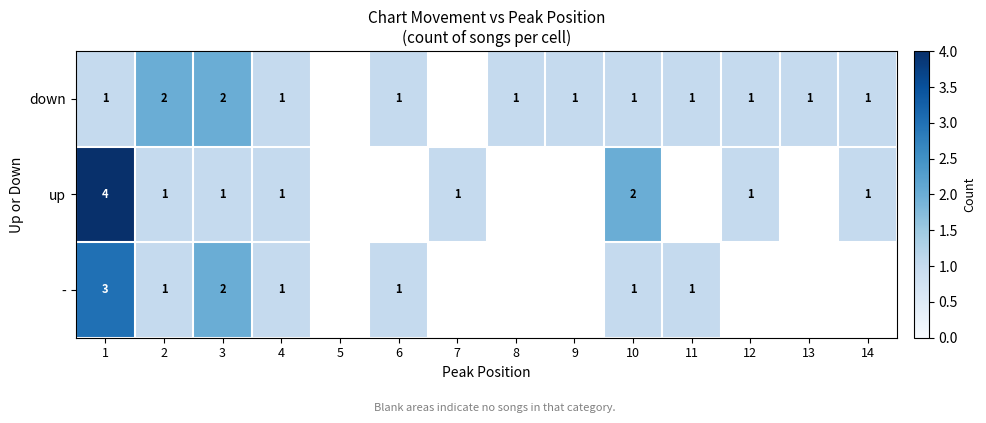

The up series shows 2 at 7. True or false?

False